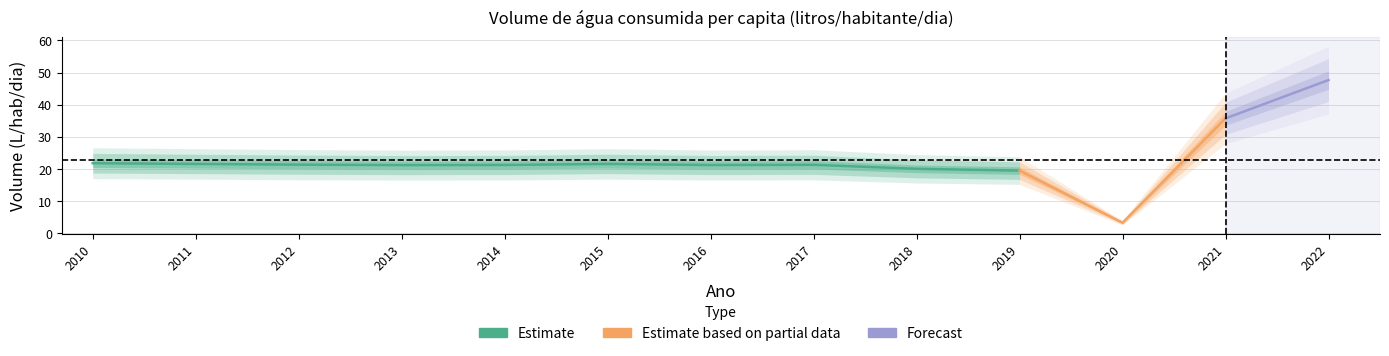

Rank the categories by value from highest to lowest.

2022, 2021, 2010, 2011, 2015, 2012, 2017, 2014, 2016, 2013, 2018, 2019, 2020